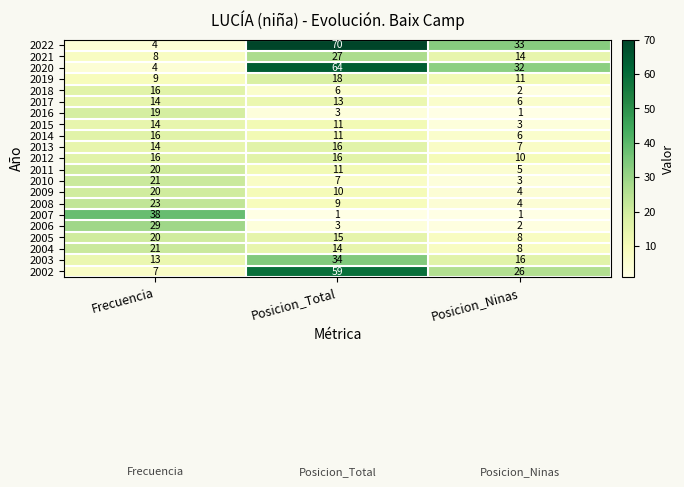

The 2013 series shows 7 at Posicion_Ninas. True or false?

True